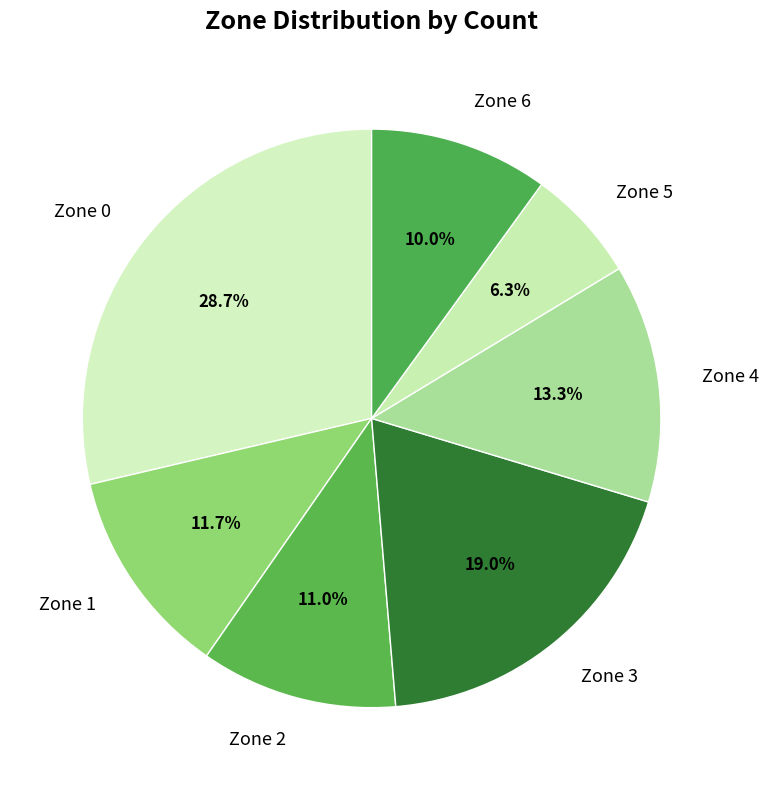

To the nearest percent, what portion does Zone 3 represent?

19%